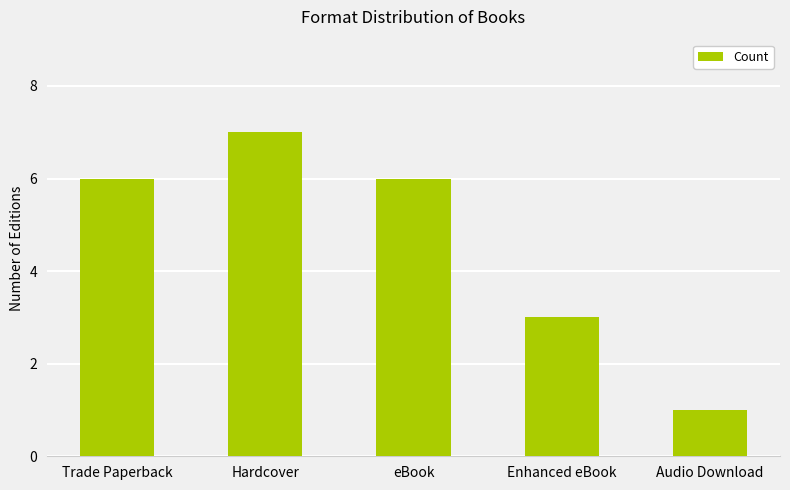

What position from the left is Enhanced eBook?

4